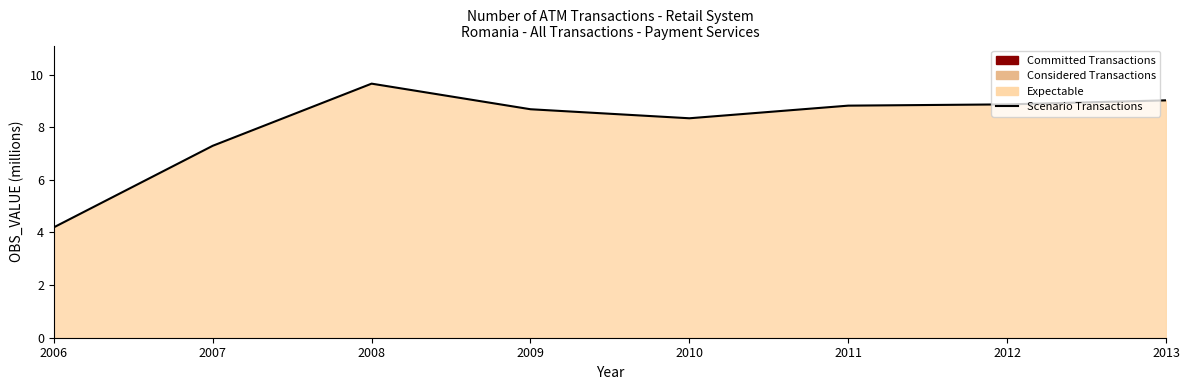

List the labels in order of value, smallest first.

2006, 2007, 2010, 2009, 2011, 2012, 2013, 2008